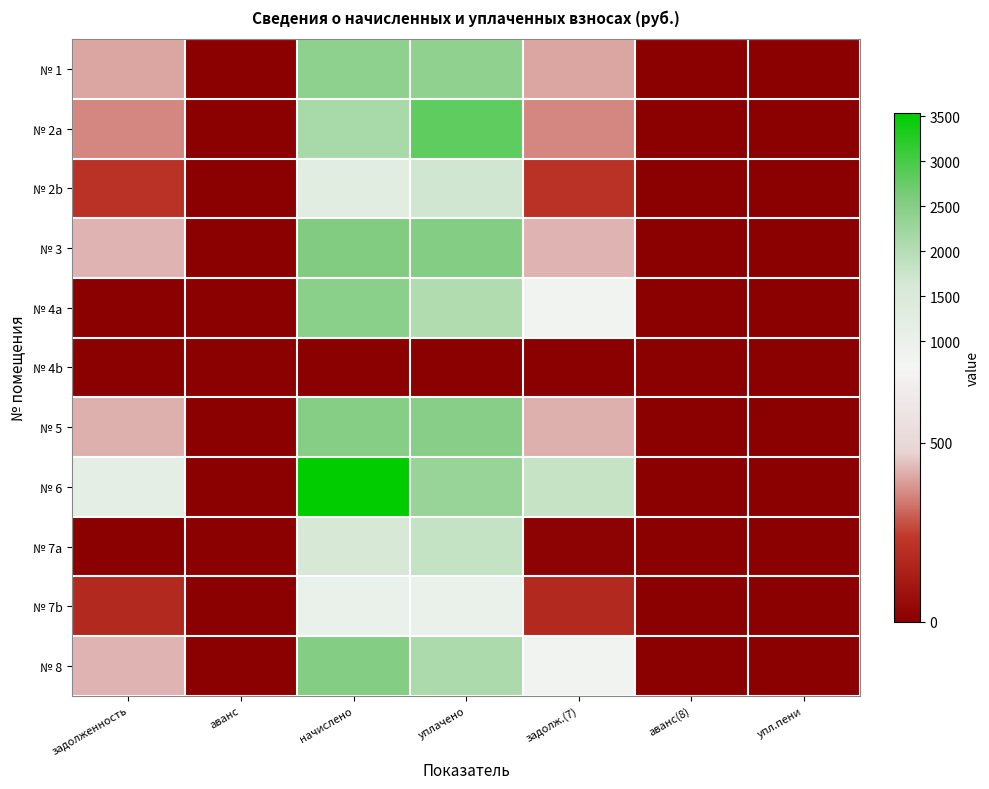

At how many categories does at least one series exceed 1697?

3